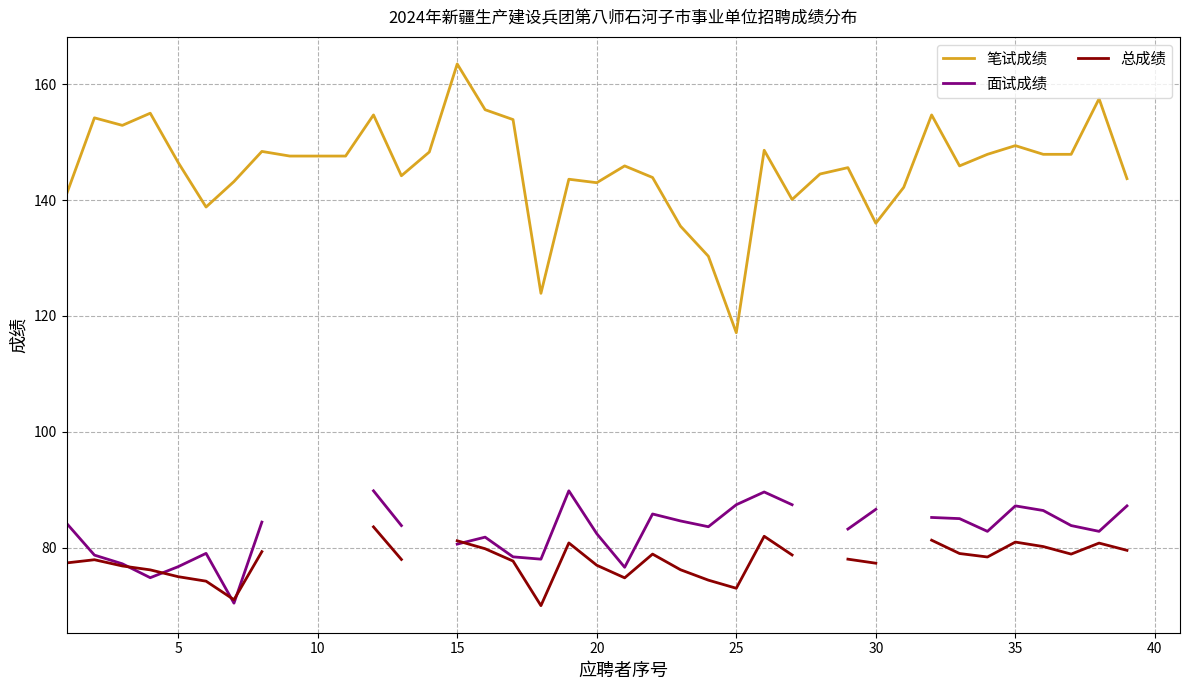

How many interior local peaks does the 笔试成绩 series have?

12